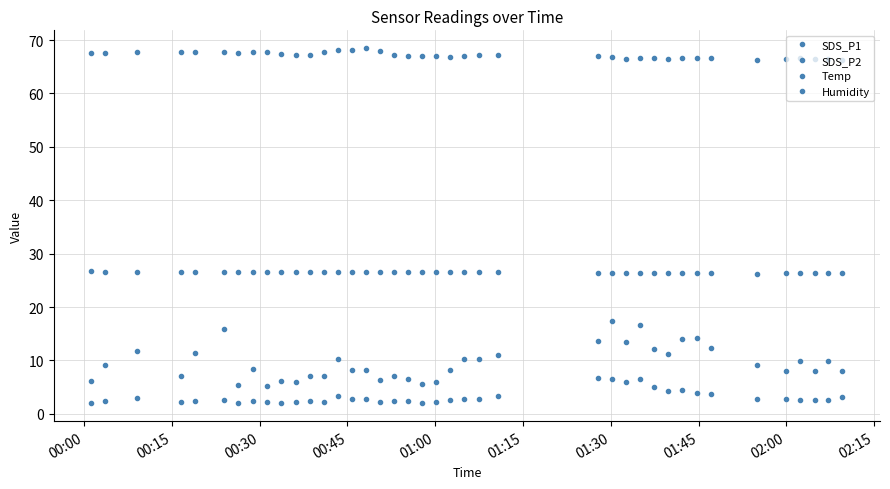

How many lines are shown in the chart?

4